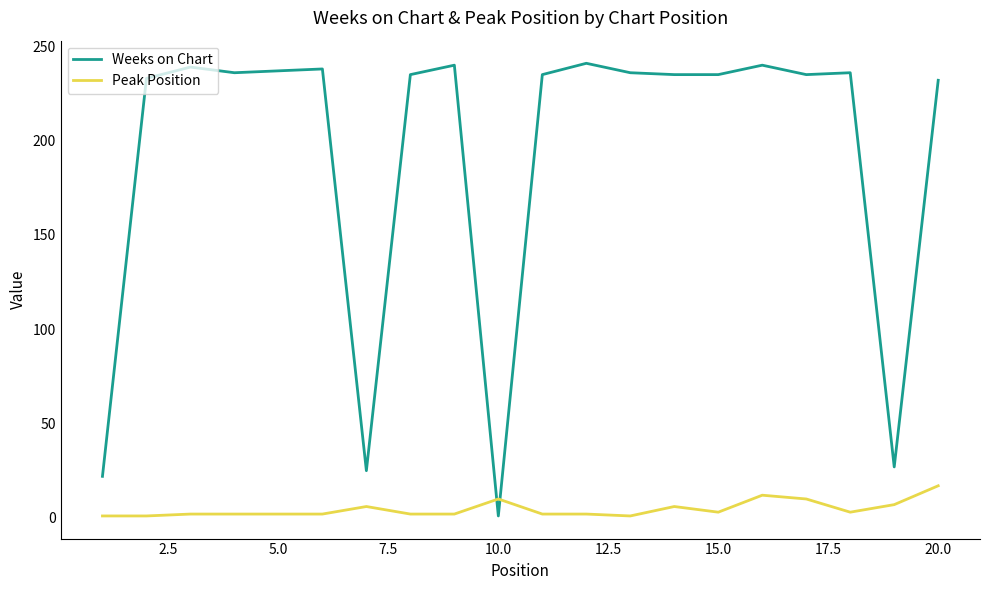

What is the greatest value displayed?

241